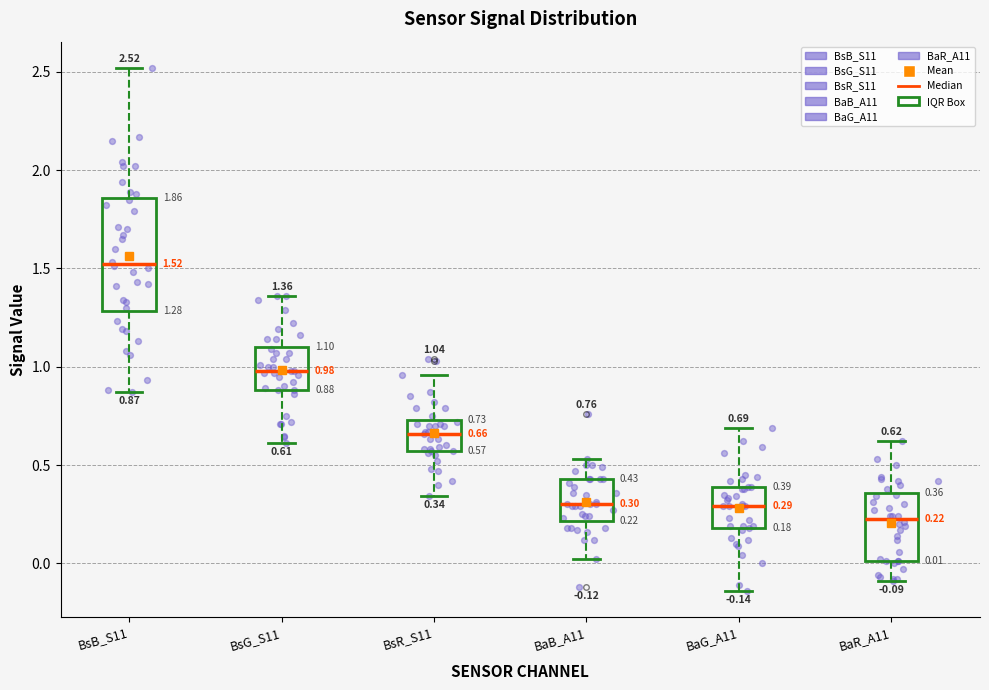

Which box's median line is the highest?

BsB_S11